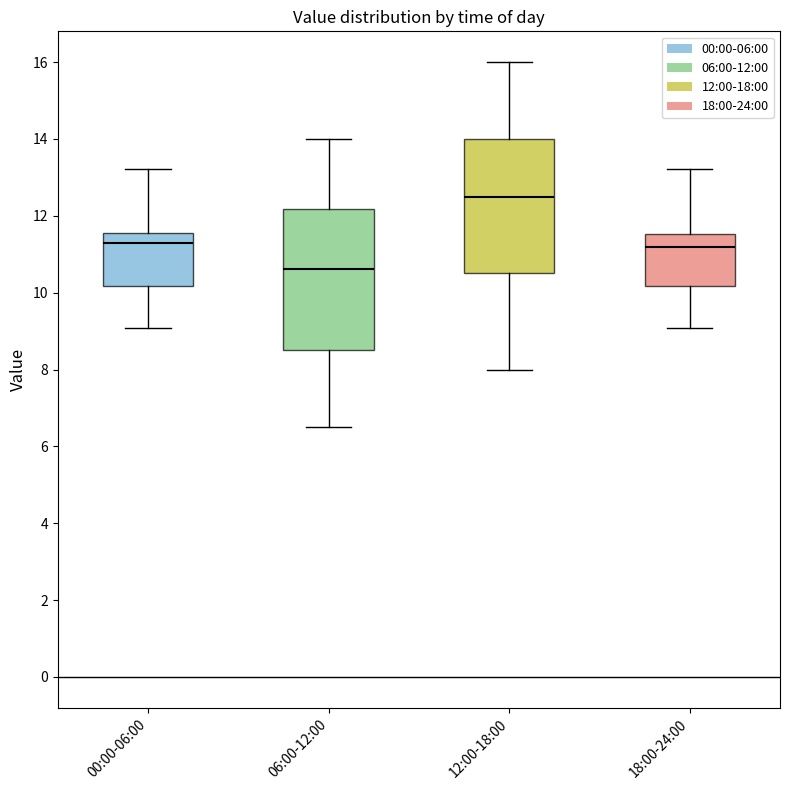

Which box has the highest median line?

12:00-18:00